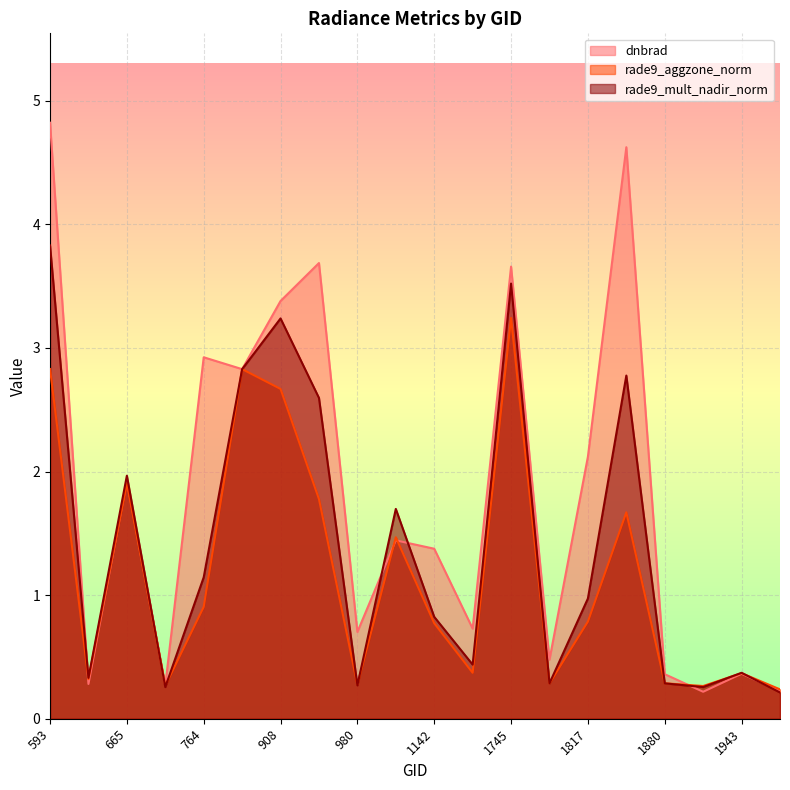

Where is rade9_aggzone_norm nearest to the value 1?

764